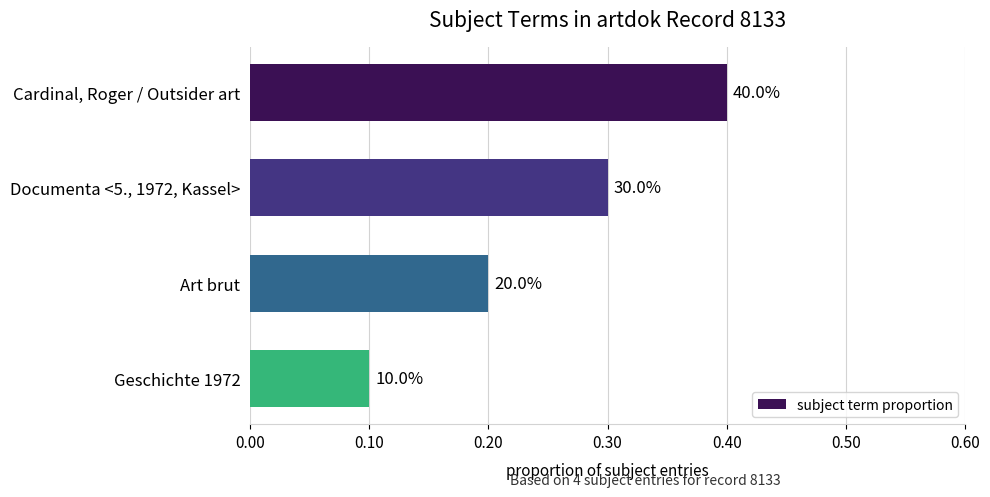

What is the difference between the maximum and second lowest values?

0.2